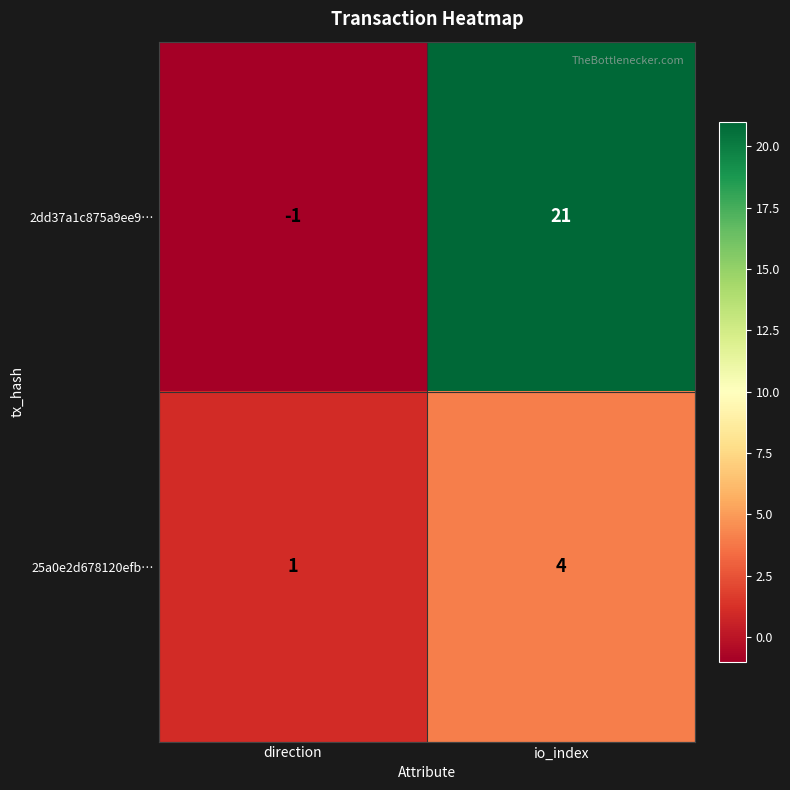

Reading right to left, list all the values displayed in this chart.

2dd37a1c875a9ee9…: io_index=21	direction=-1
25a0e2d678120efb…: io_index=4	direction=1